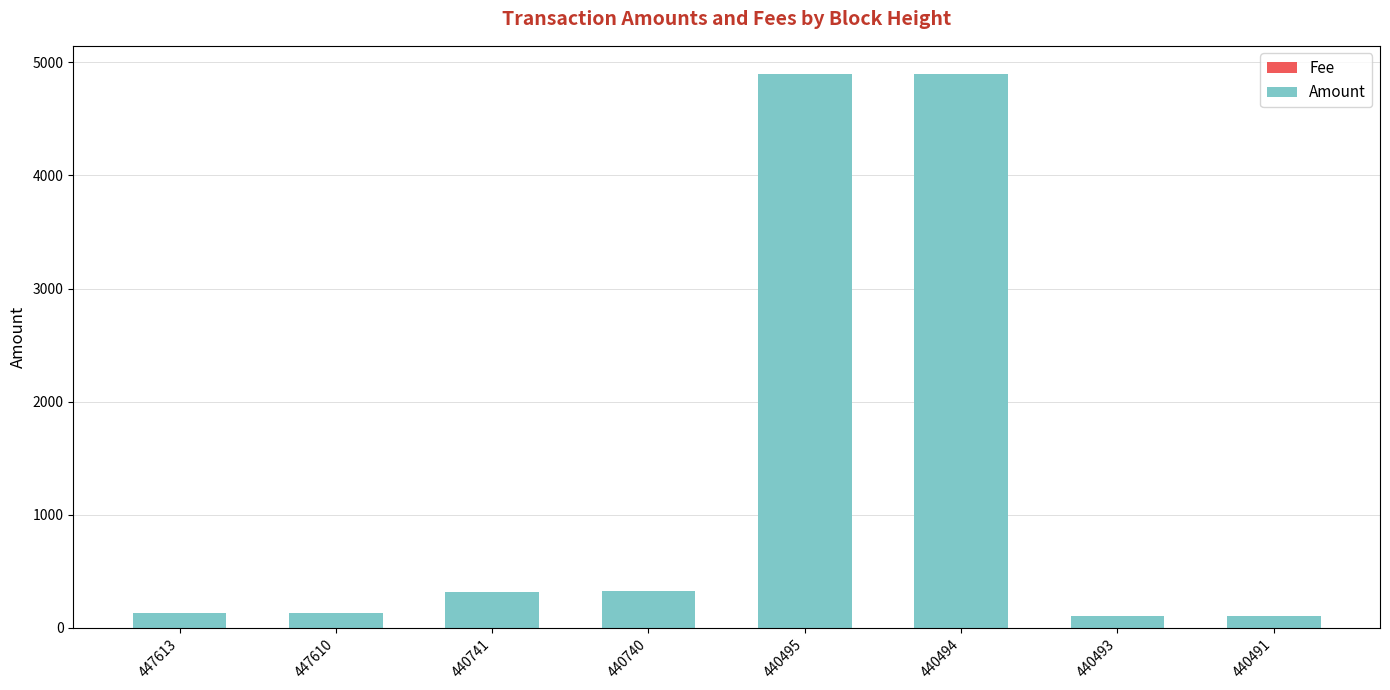

Are the bars grouped side by side (vs. stacked)?

No